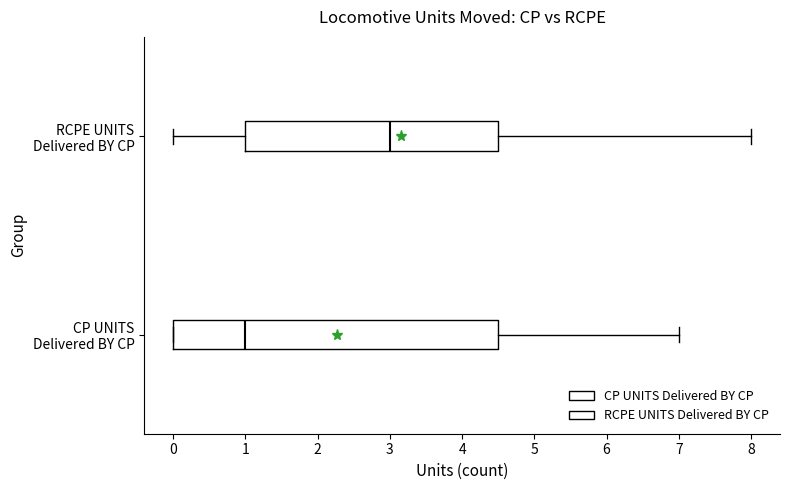

Reading bottom to top, transcribe this box plot: for each box, give where its median line is, the range the box spans, and where its two whiskers end, as read against the x-axis. The values are not printed on the chart, so give them approximately, as read against the axis.

CP UNITS Delivered BY CP: median 1.0, box 0.0 to 4.5, whiskers 0.0 to 7.0
RCPE UNITS Delivered BY CP: median 3.0, box 1.0 to 4.5, whiskers 0.0 to 8.0